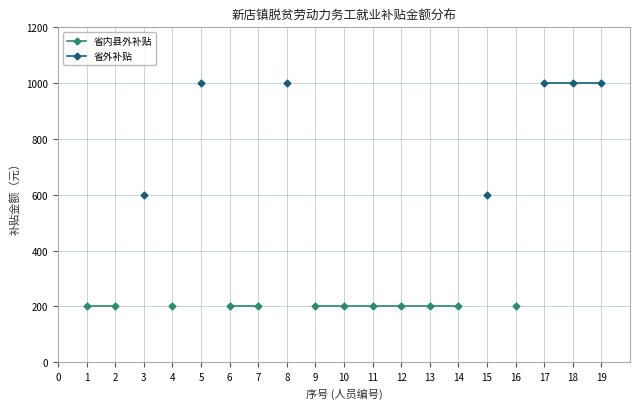

What are all the series names shown in the legend?

省内县外补贴, 省外补贴